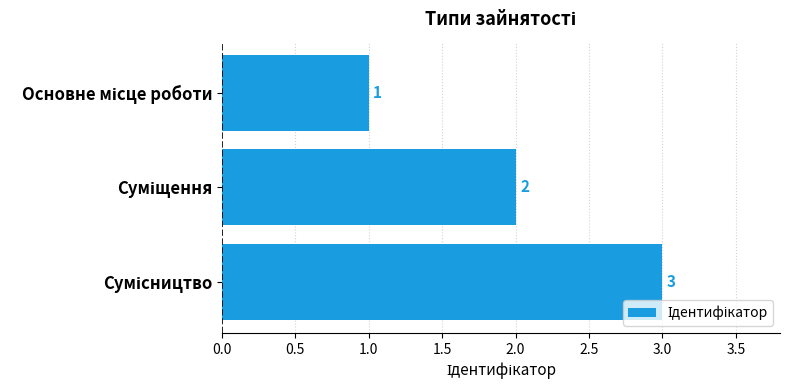

How many values are between 1 and 3?

3